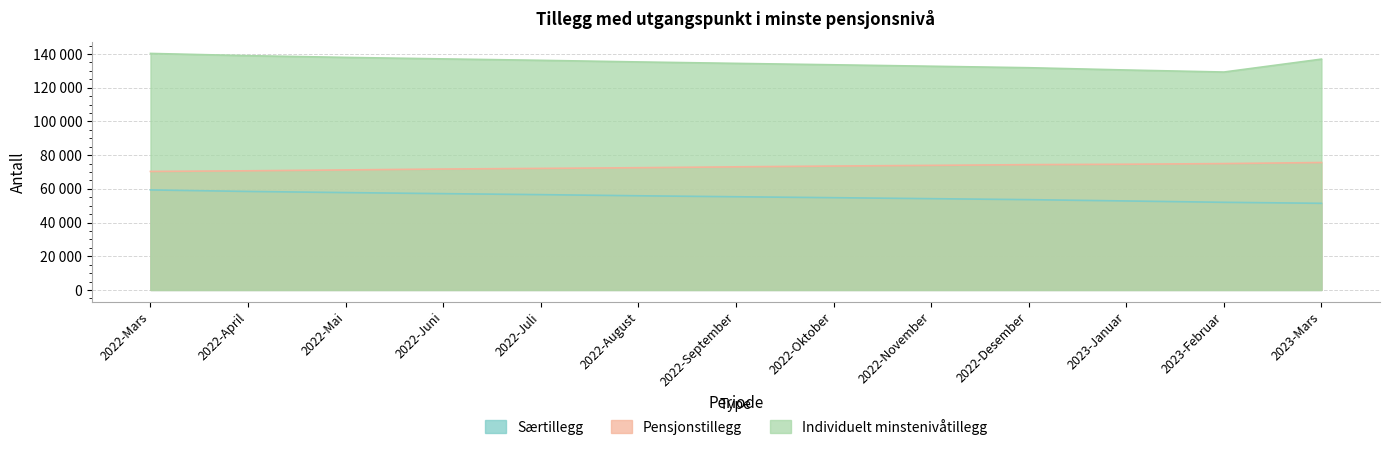

At which category does the chart reach its peak across all series?

2022-Mars